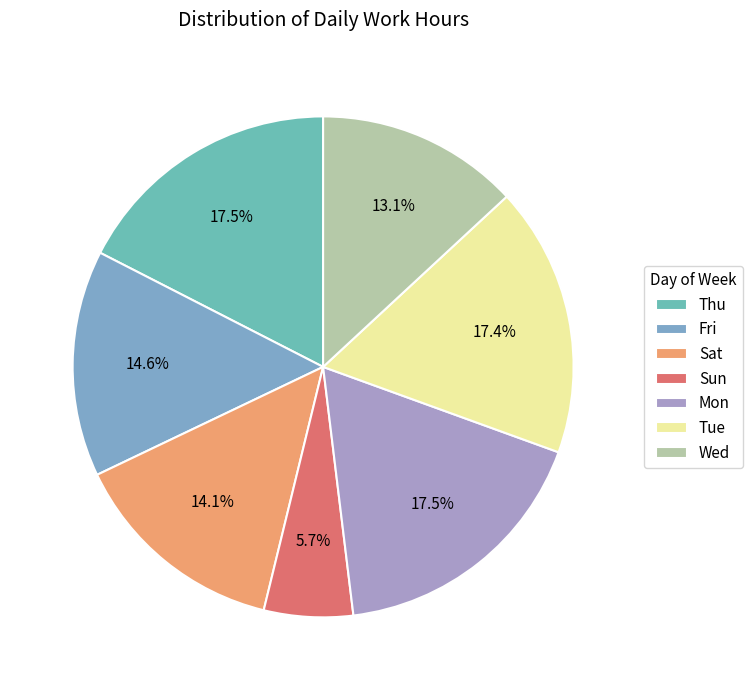

Count the number of slices in the pie.

7